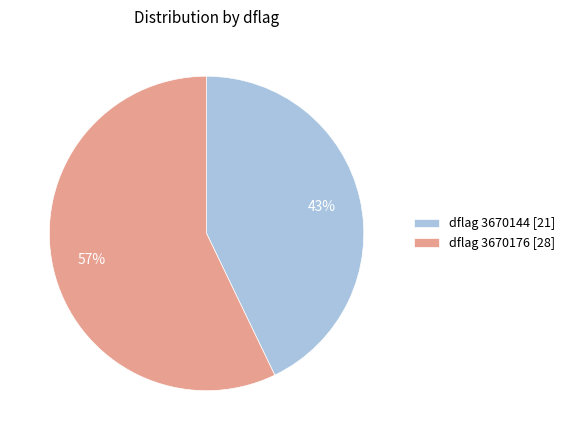

To the nearest percent, what is the difference between the dflag 3670176 [28] and dflag 3670144 [21] slice percentages?

14%